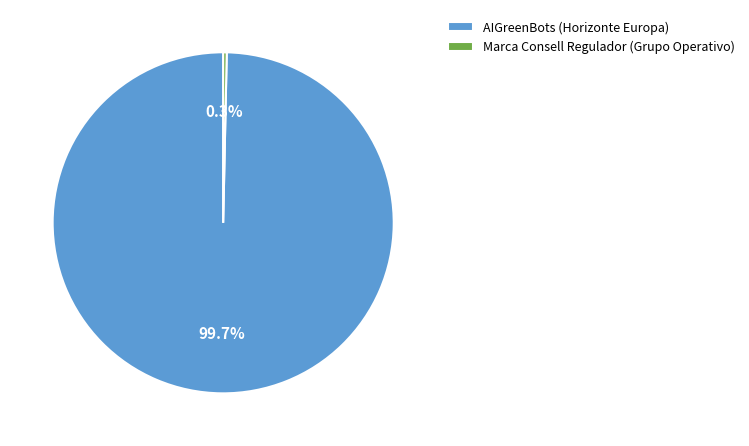

Which category has the biggest portion of the pie?

AIGreenBots (Horizonte Europa)